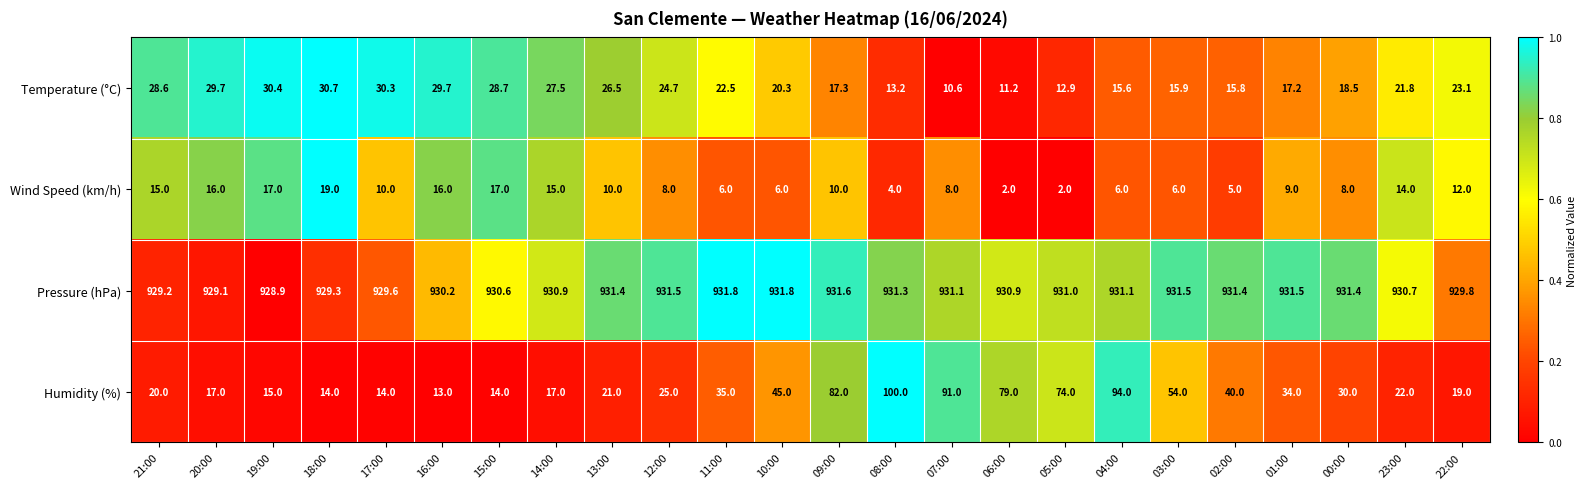

What is the spread (max minus min) of values at 03:00?

925.5